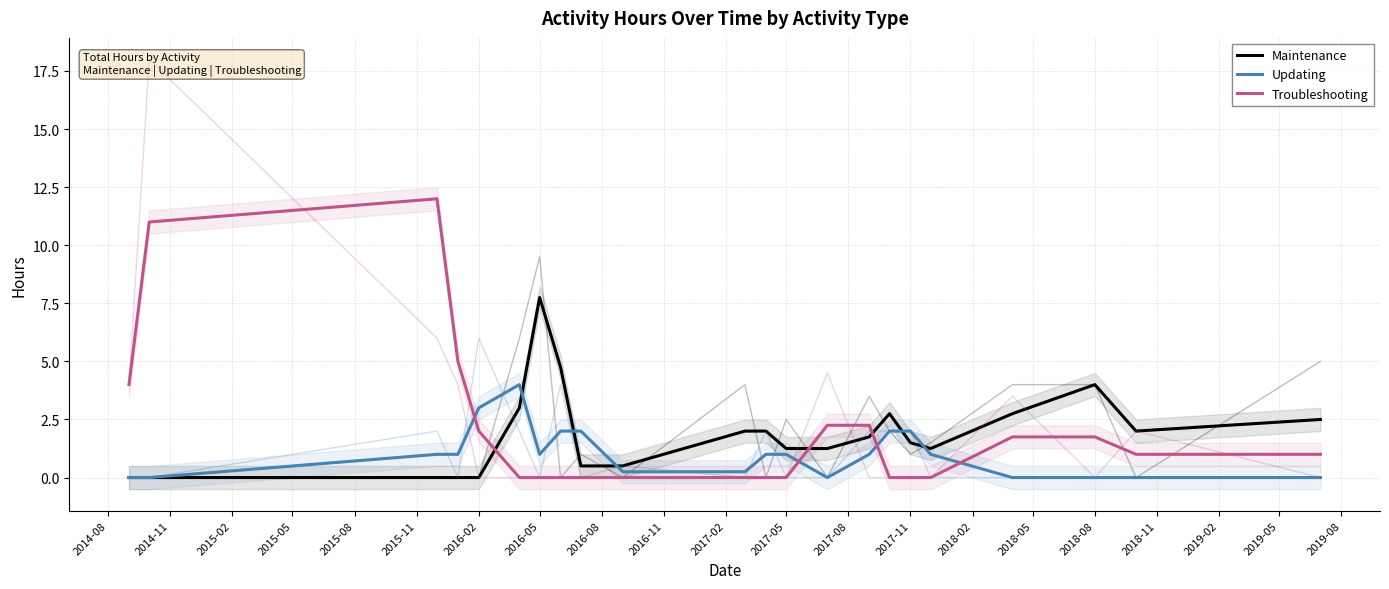

Reading left to right, transcribe all the data shown in this chart.

Maintenance: 0.0	0.0	0.0	0.0	0.0	3.0	7.8	4.8	0.5	0.5	2.0	2.0	1.2	1.2	1.8	2.8	1.5	1.2	2.8	4.0	2.0	2.5
Updating: 0.0	0.0	1.0	1.0	3.0	4.0	1.0	2.0	2.0	0.2	0.2	1.0	1.0	0.0	1.0	2.0	2.0	1.0	0.0	0.0	0.0	0.0
Troubleshooting: 4.0	11.0	12.0	5.0	2.0	0.0	0.0	0.0	0.0	0.0	0.0	0.0	0.0	2.2	2.2	0.0	0.0	0.0	1.8	1.8	1.0	1.0